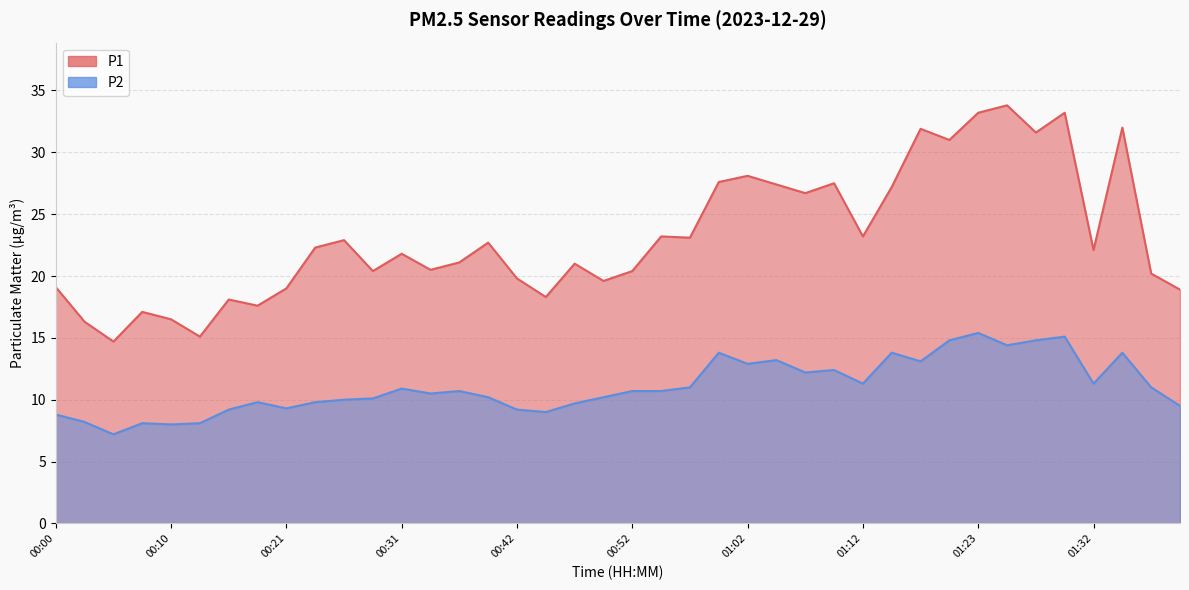

At which label is P1 closest to 24?

00:54